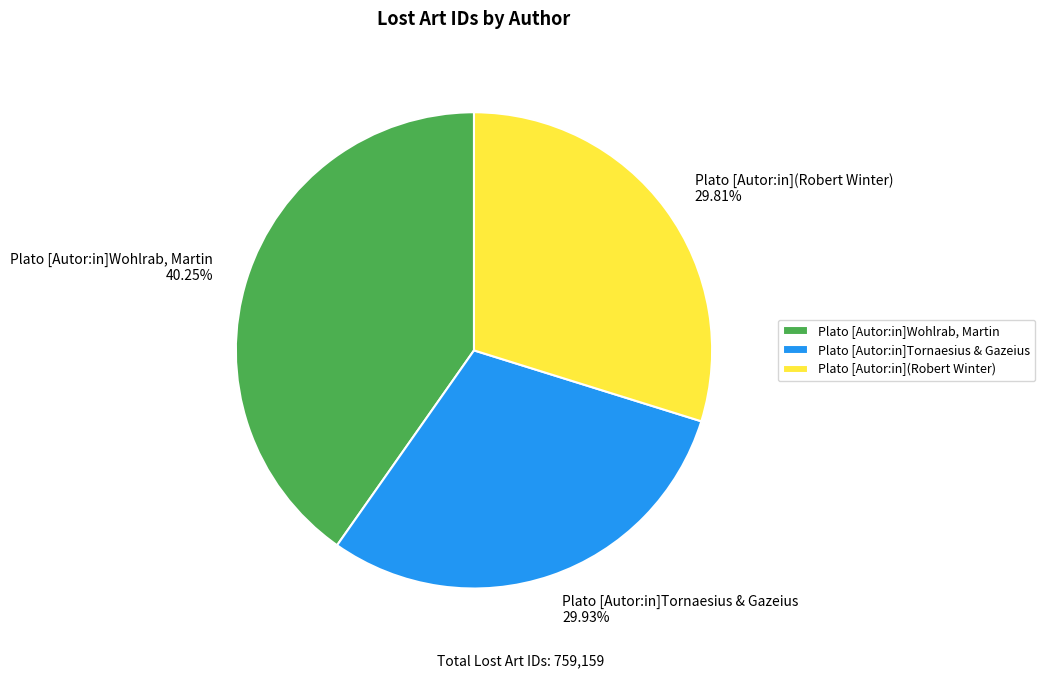

Is it true that Plato [Autor:in]Wohlrab, Martin is 40% of the pie?

True